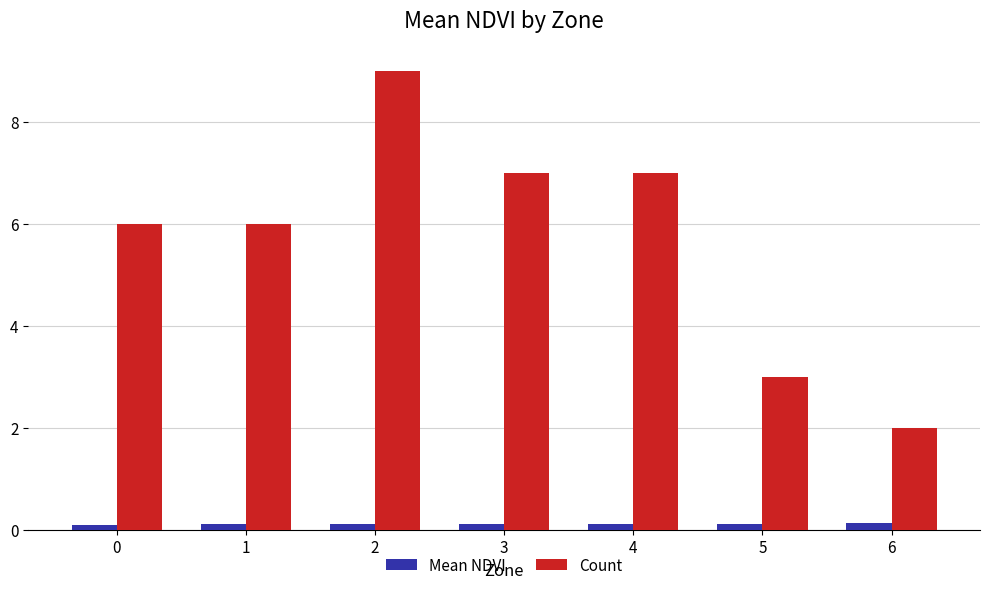

Is it true that Count equals 2.2 at 1?

False